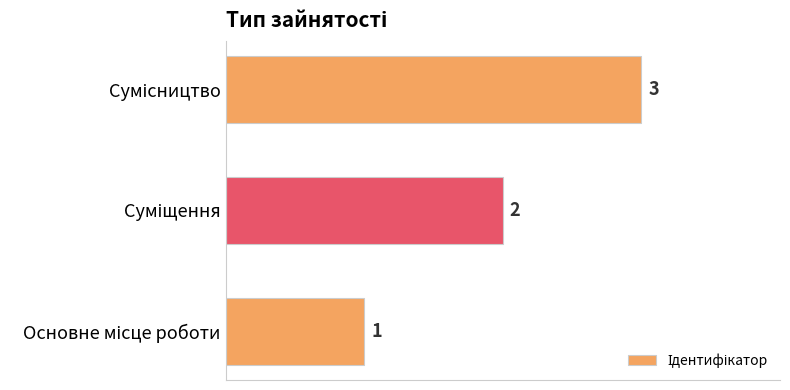

What is the sum of all values?

6